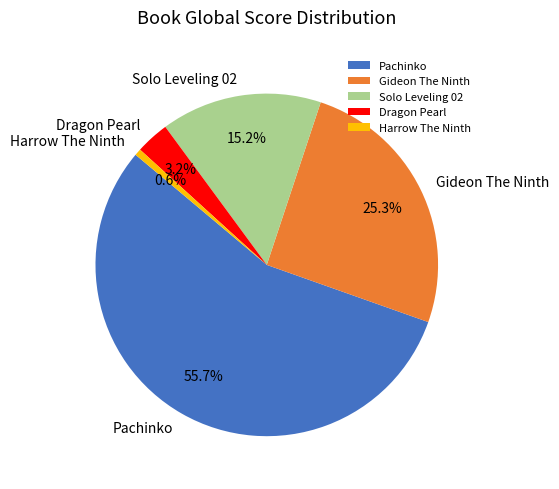

What is the ratio of the value at Dragon Pearl to the value at Pachinko?

0.1